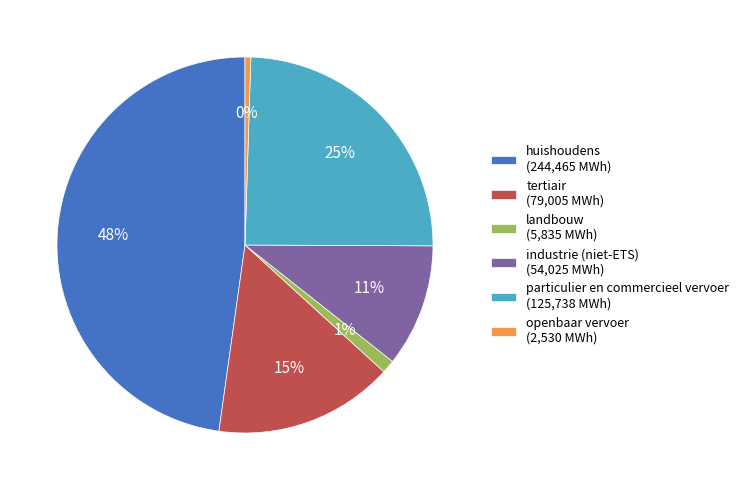

Approximately how many times larger is the value at industrie (niet-ETS) (54,025 MWh) compared to particulier en commercieel vervoer (125,738 MWh)?

0.4